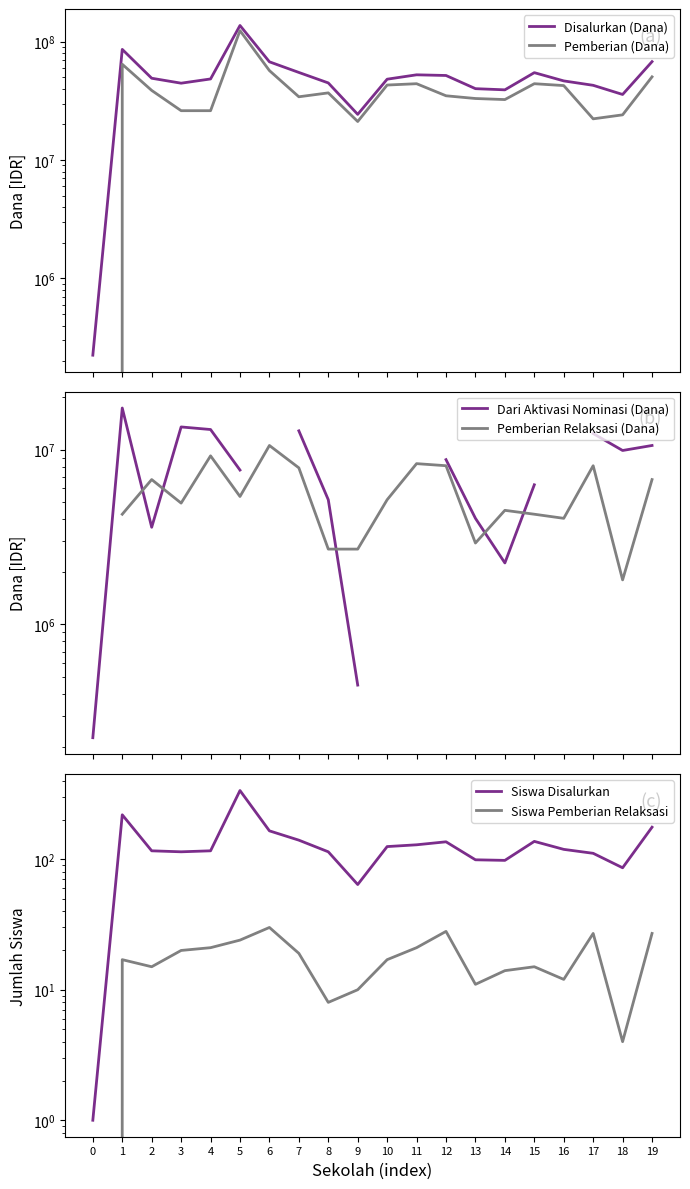

What is the sum of all Disalurkan (Dana) values?

1035450000.0